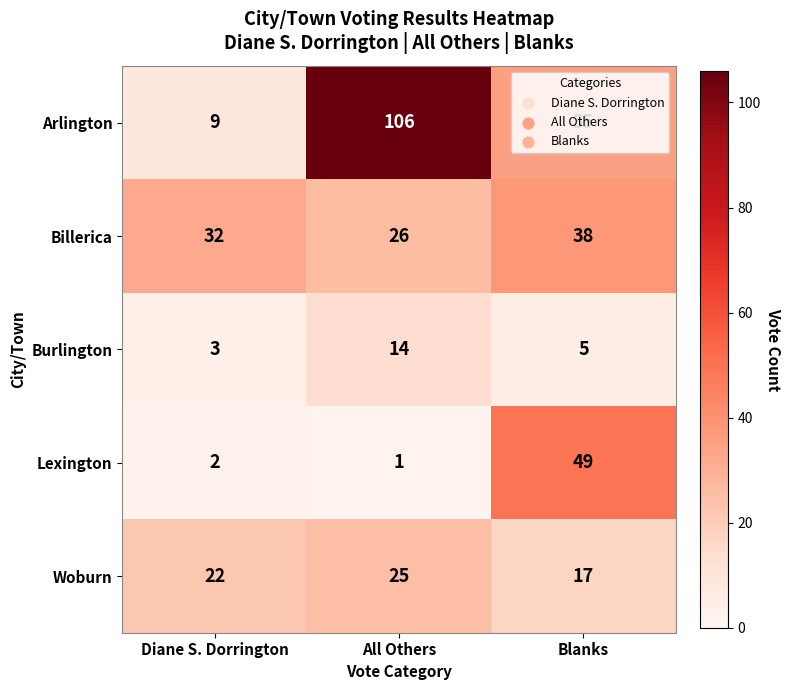

At Blanks, list the series in order from smallest to largest.

Burlington, Woburn, Arlington, Billerica, Lexington